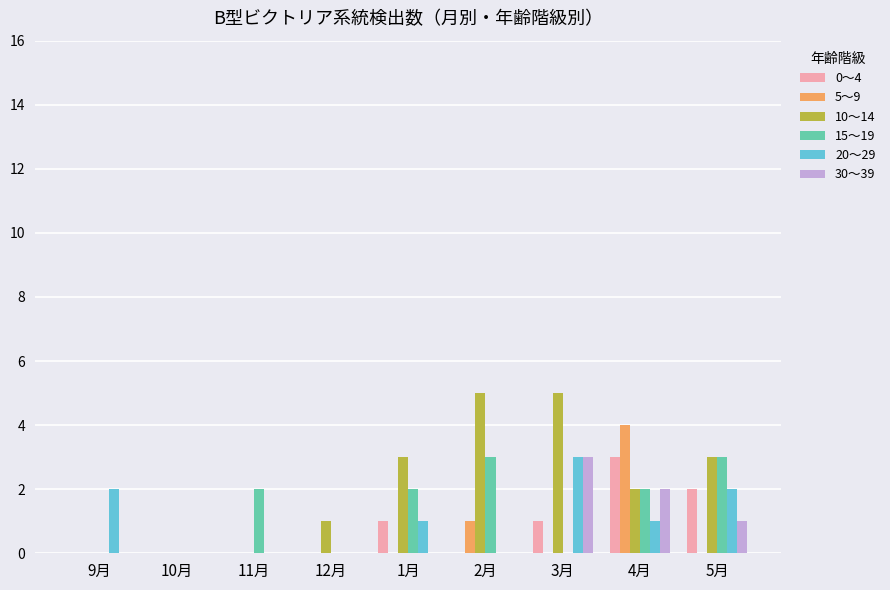

Are the bars horizontal?

No